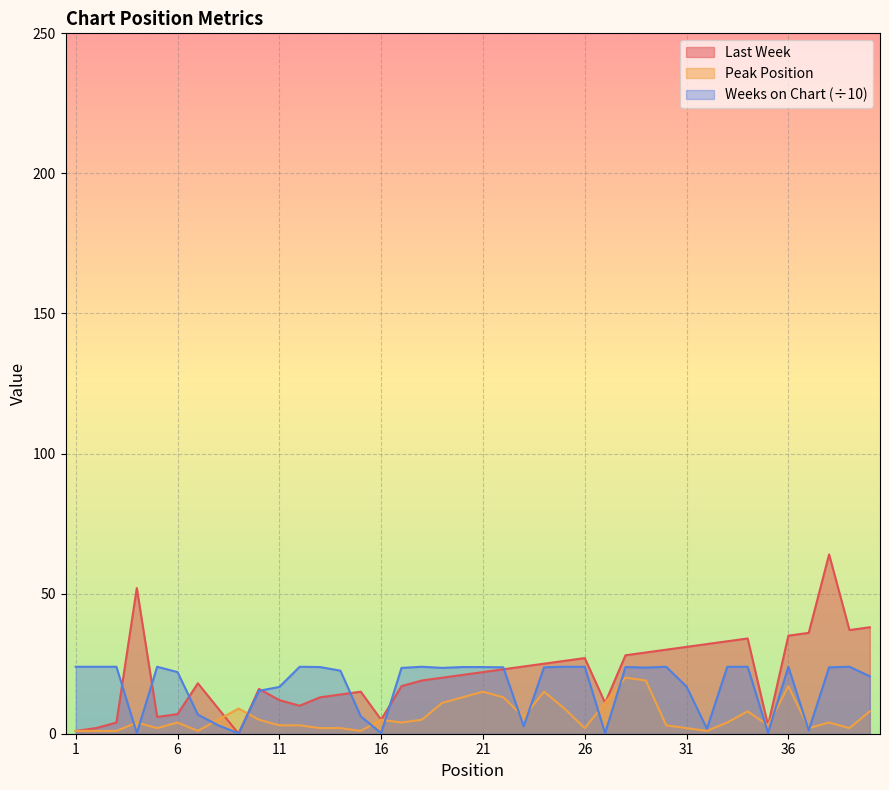

At which label is Peak Position closest to 10?

9